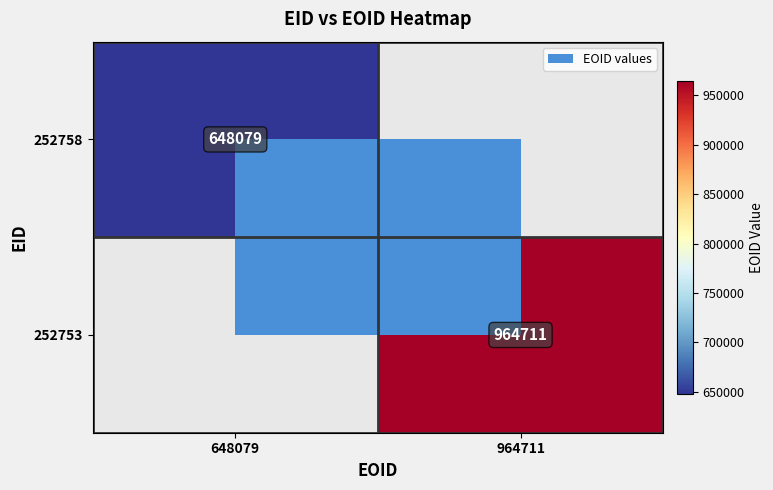

The value of 252758 at 648079 is 901789. True or false?

False